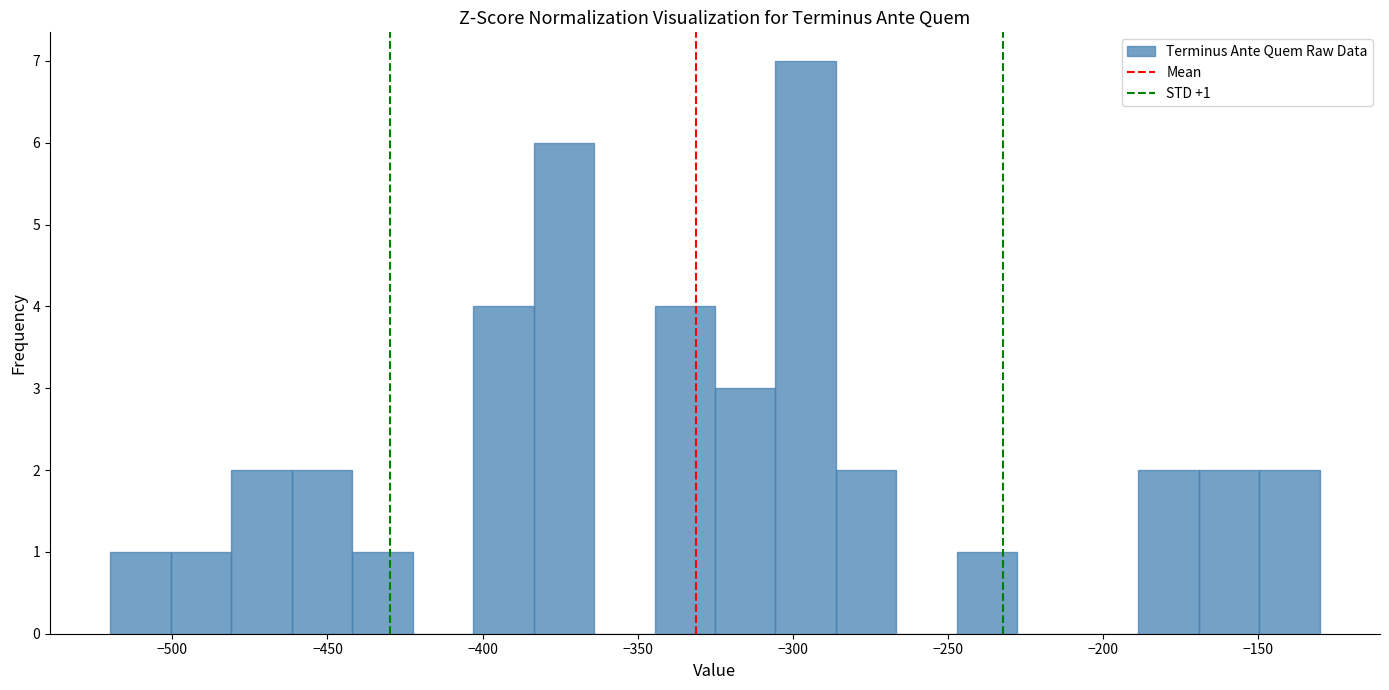

Around what value on the x-axis is the tallest bar? Give the approximate position of its centre, as read against the axis.

-295